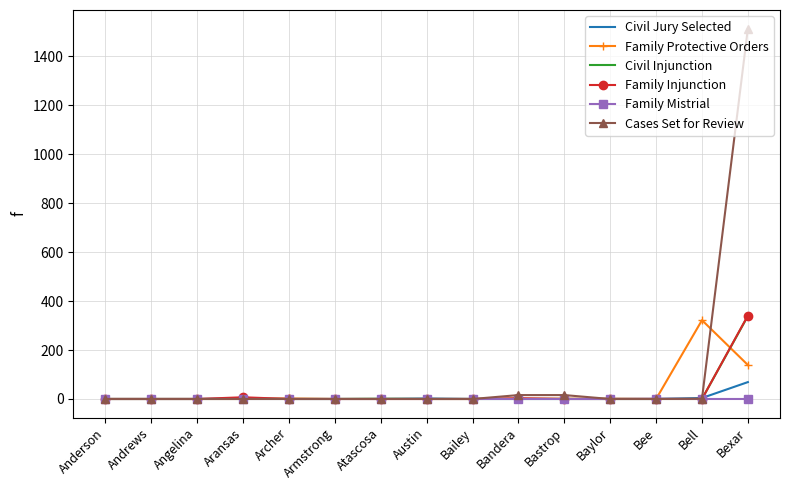

Which series has the largest total across all categories?

Cases Set for Review